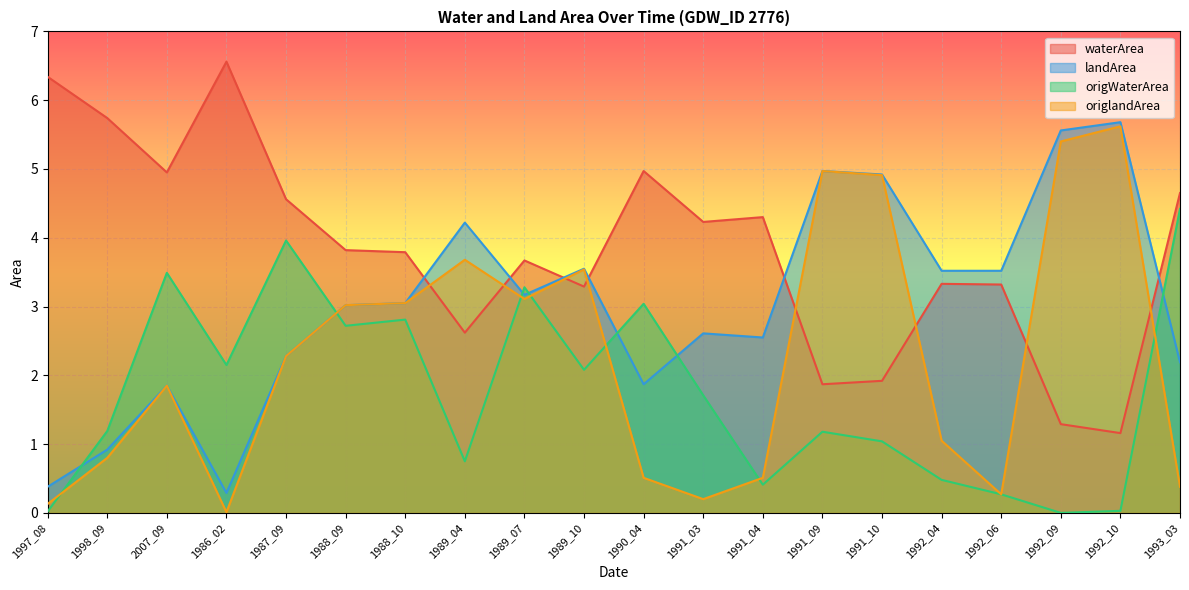

Rank the series by their average value, from highest to lowest.

waterArea, landArea, origlandArea, origWaterArea